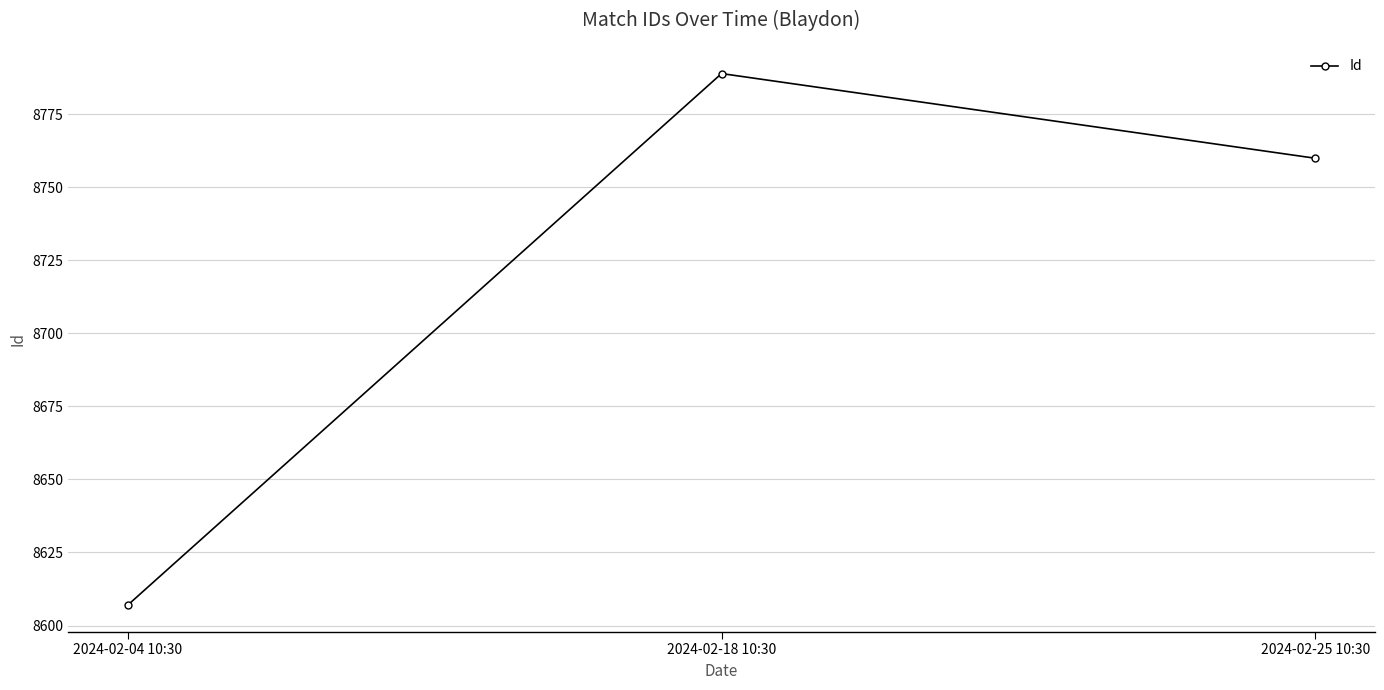

At which label does the data first exceed 8760?

2024-02-18 10:30